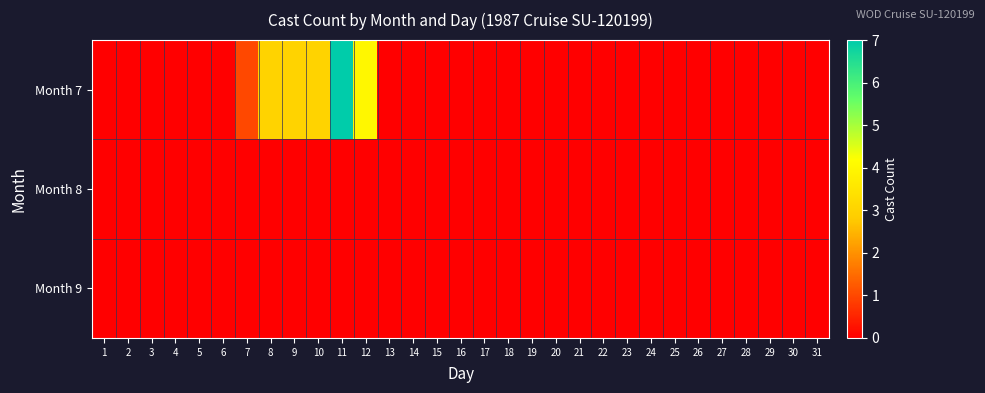

Which label corresponds to the largest value in the chart?

11